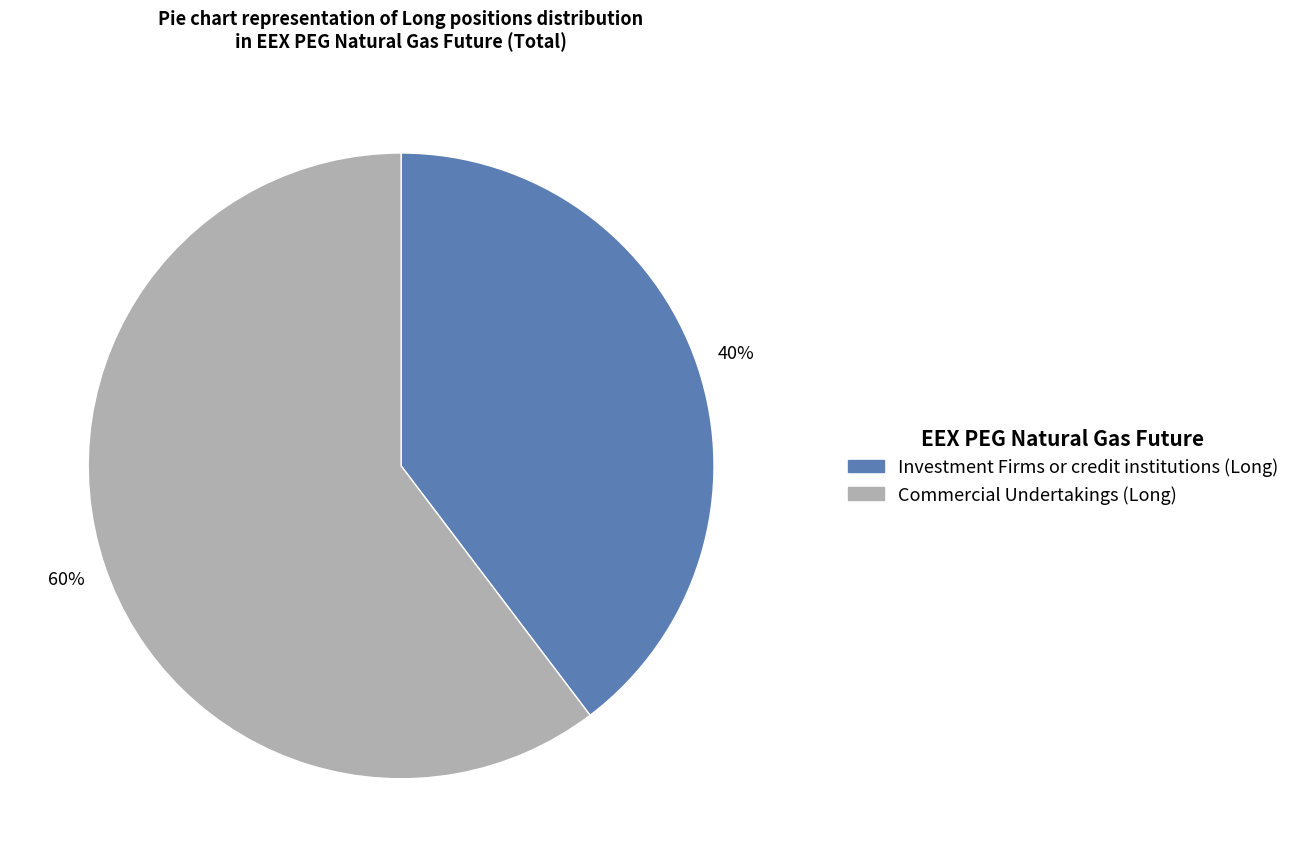

Rank the categories by value from lowest to highest.

Investment Firms or credit institutions (Long), Commercial Undertakings (Long)